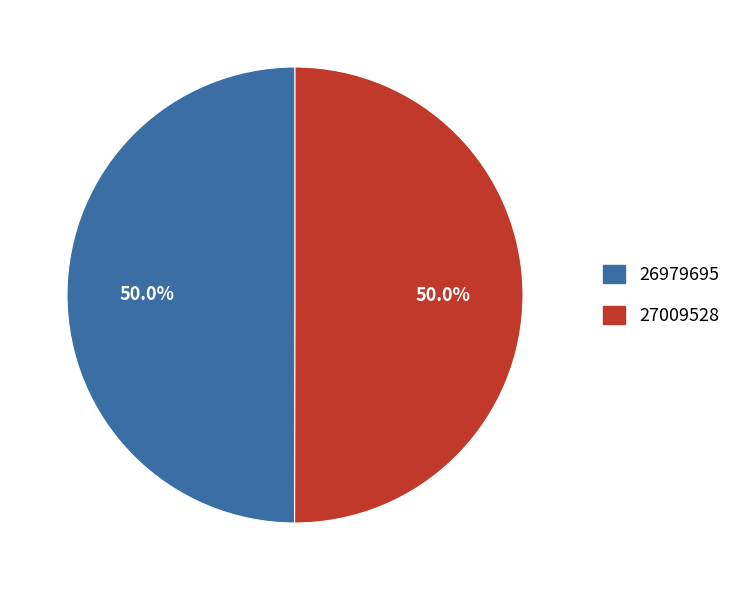

What is the total percentage of 26979695 and 27009528?

100.0%